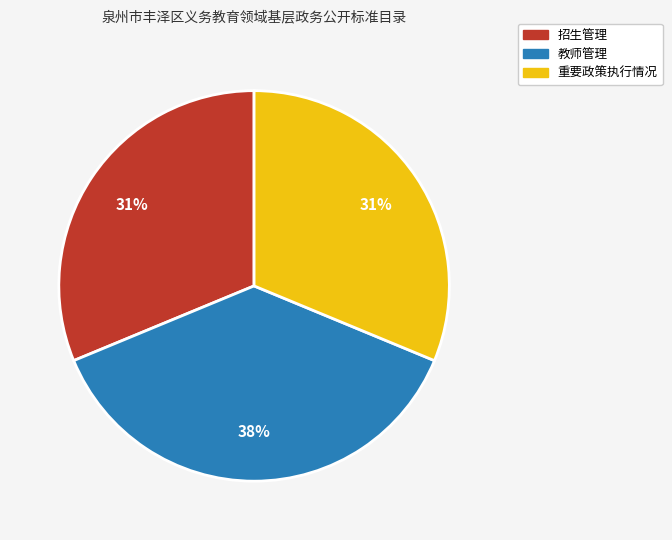

To the nearest percent, what is the average slice percentage?

33%